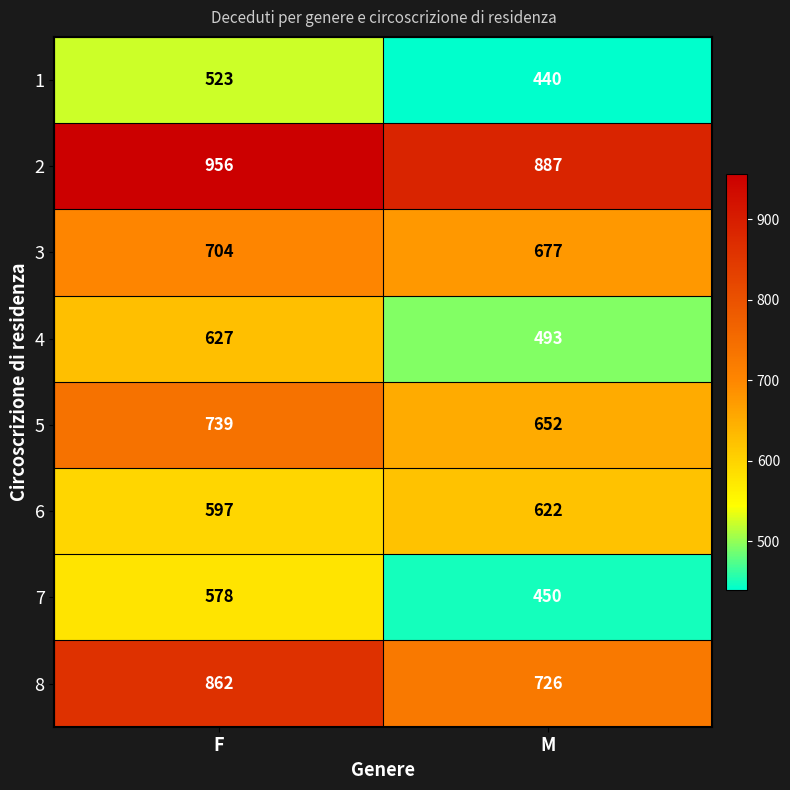

Which series has the widest spread of values?

8